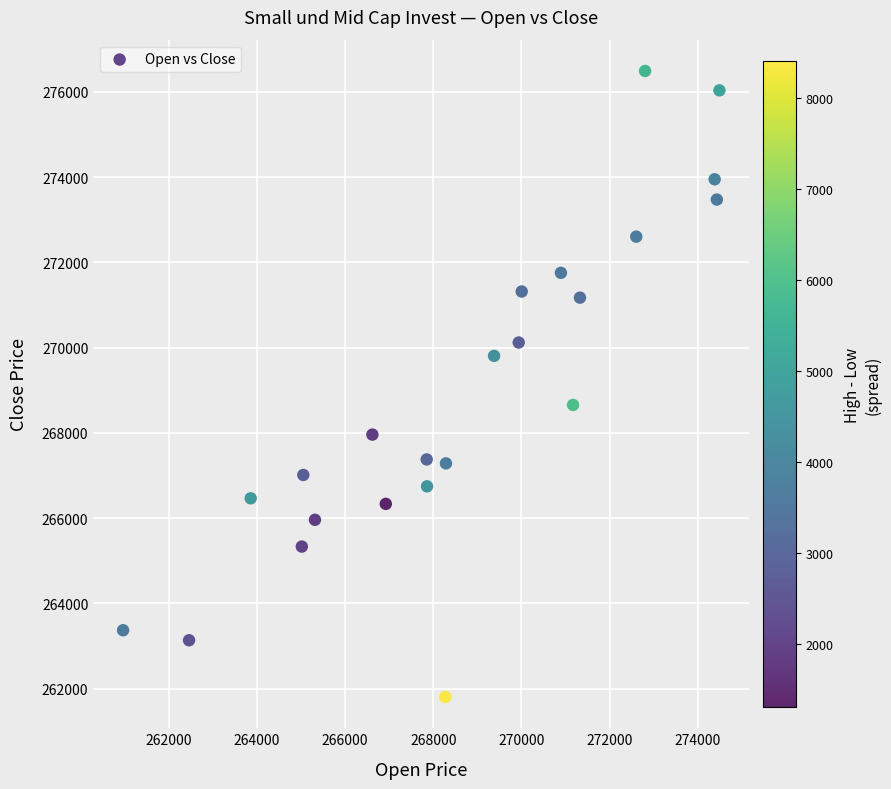

What is the range of X values (max minus min)?

13526